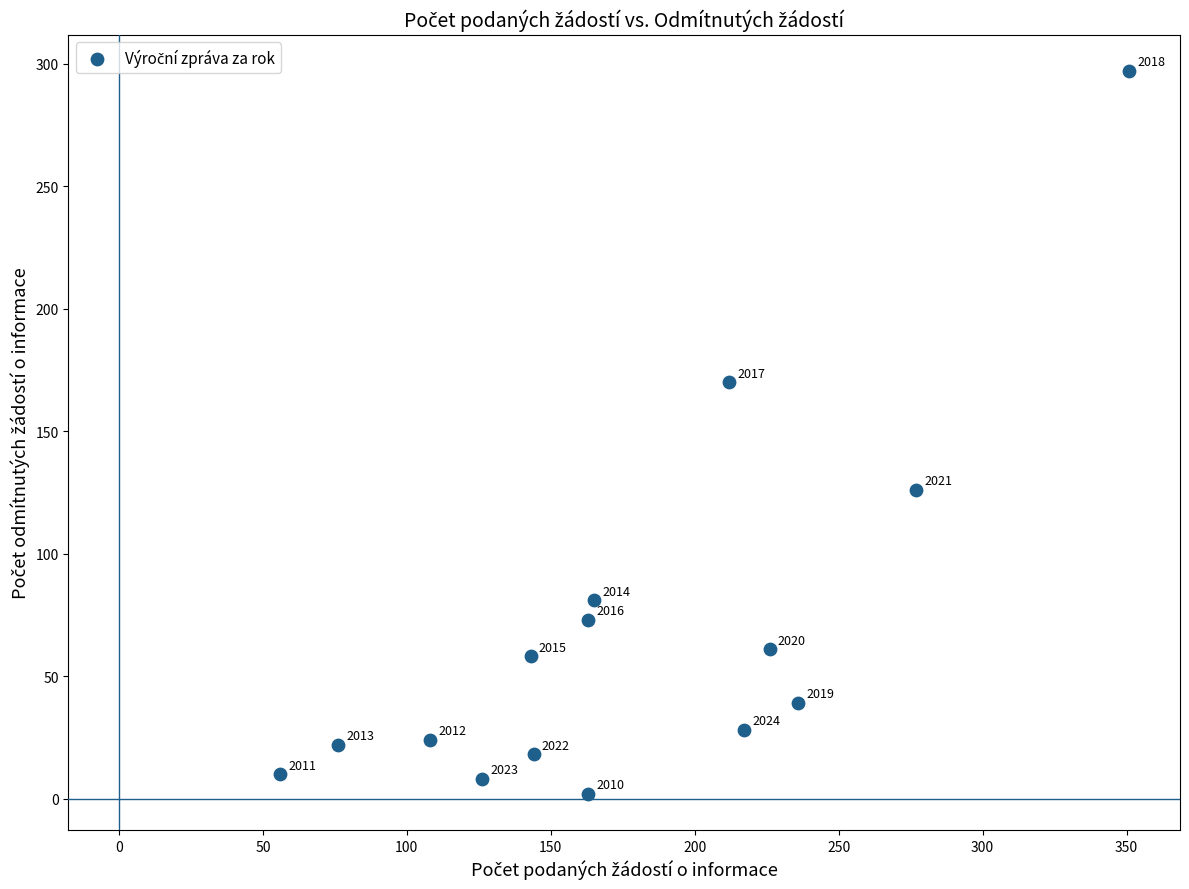

What is the range of X values (max minus min)?

295